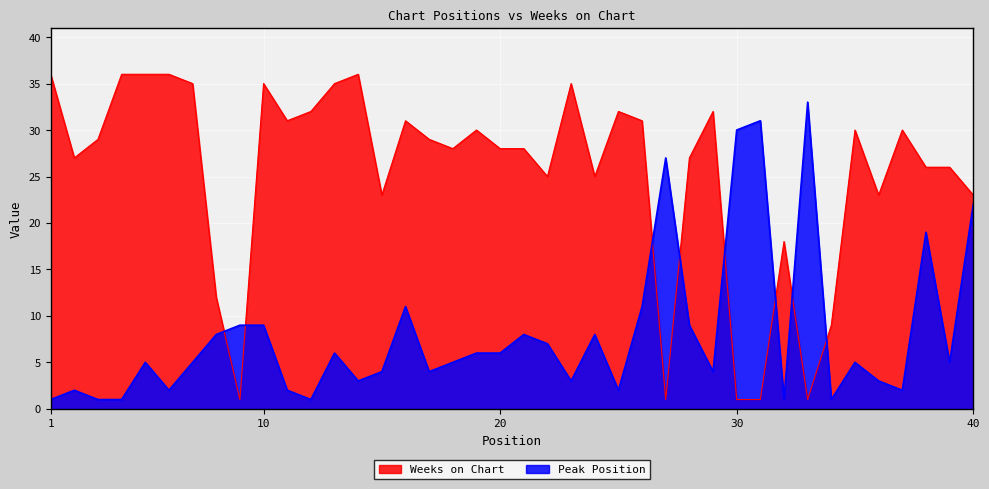

What is the value of the Peak Position point at the 18th from the left?

5